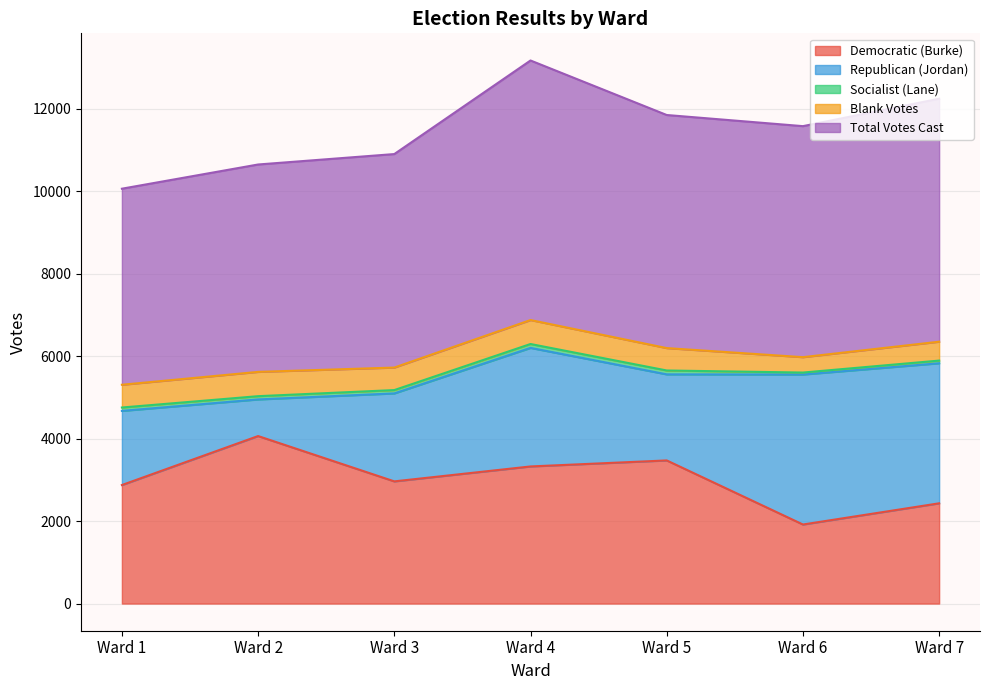

At which label is Total Votes Cast closest to 5524?

Ward 6